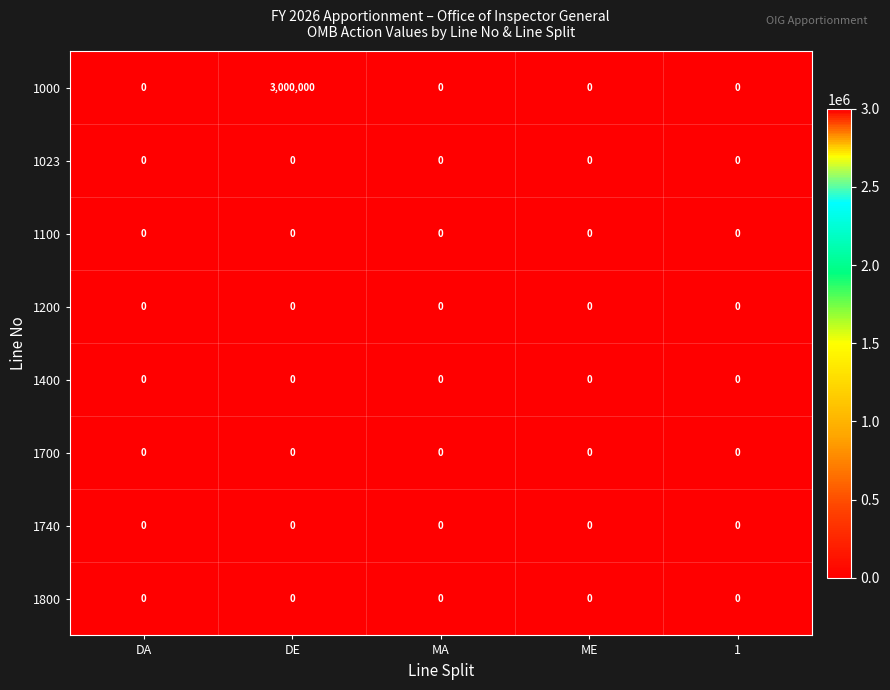

True or false: 1400 has a value of 0 at DE.

True